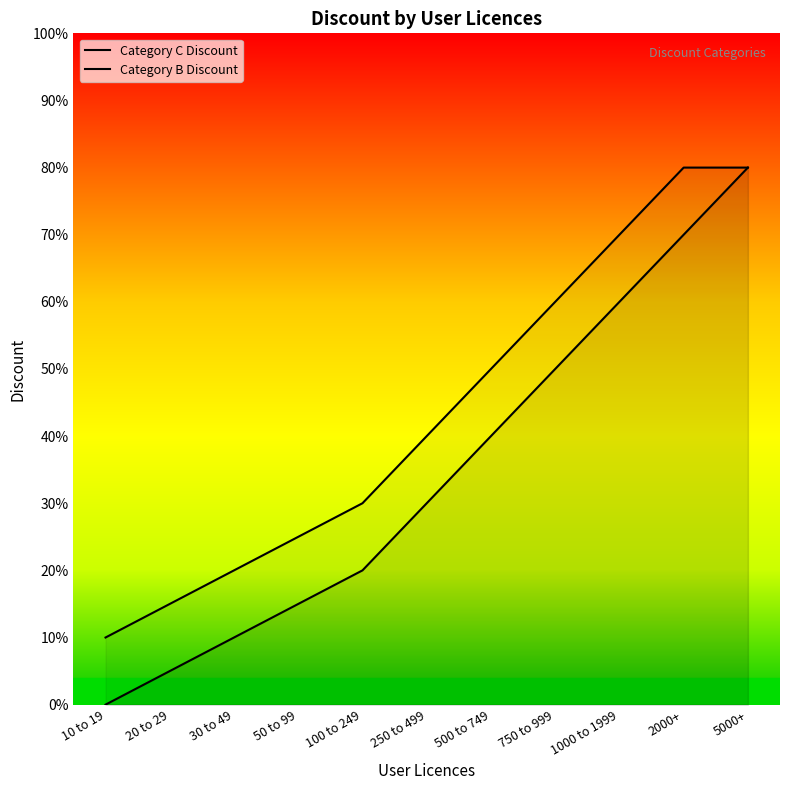

What position from the left is 30 to 49?

3